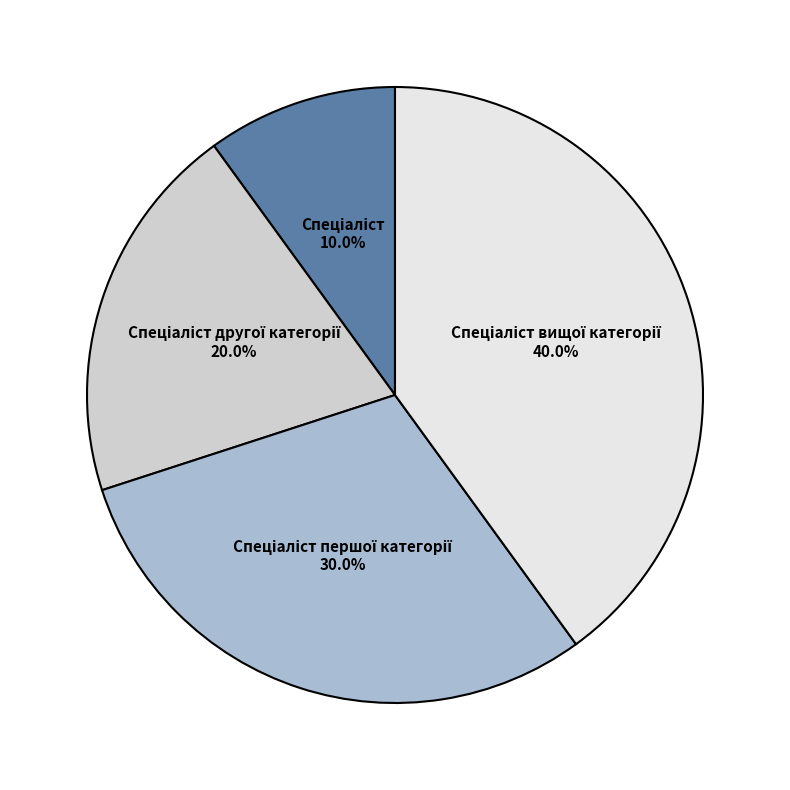

Is there any slice that represents more than half of the pie?

No